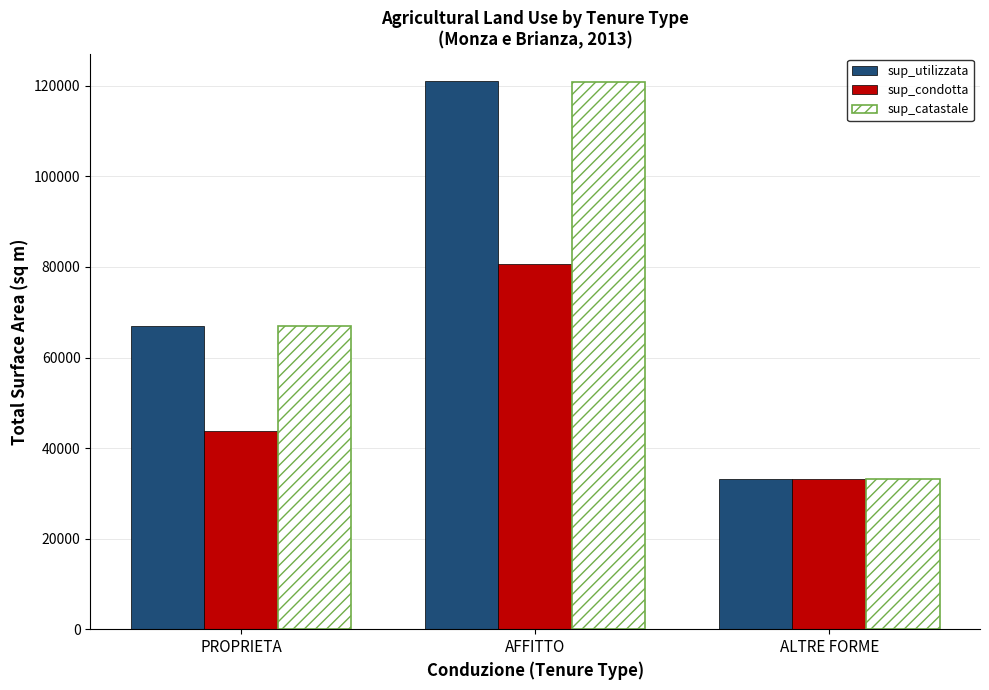

What is the value of the sup_utilizzata bar at the 3rd from the left?

33149